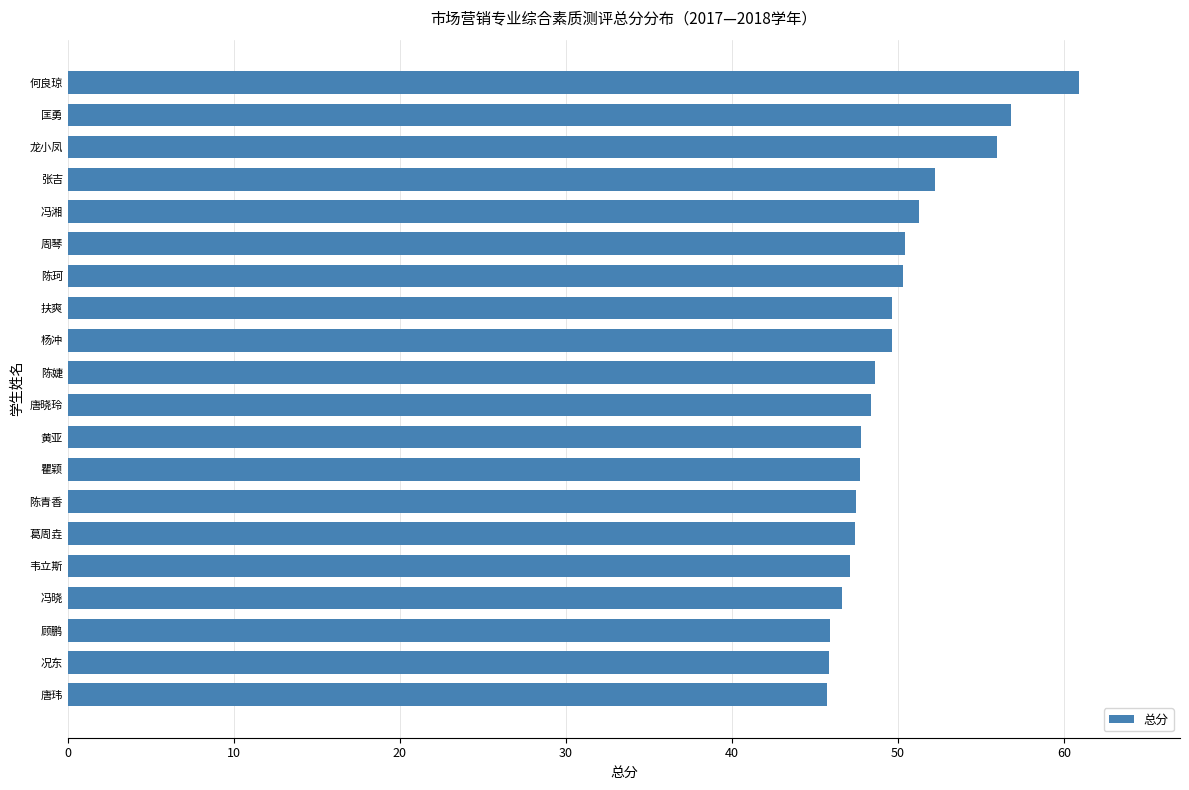

What is the greatest value displayed?

60.9